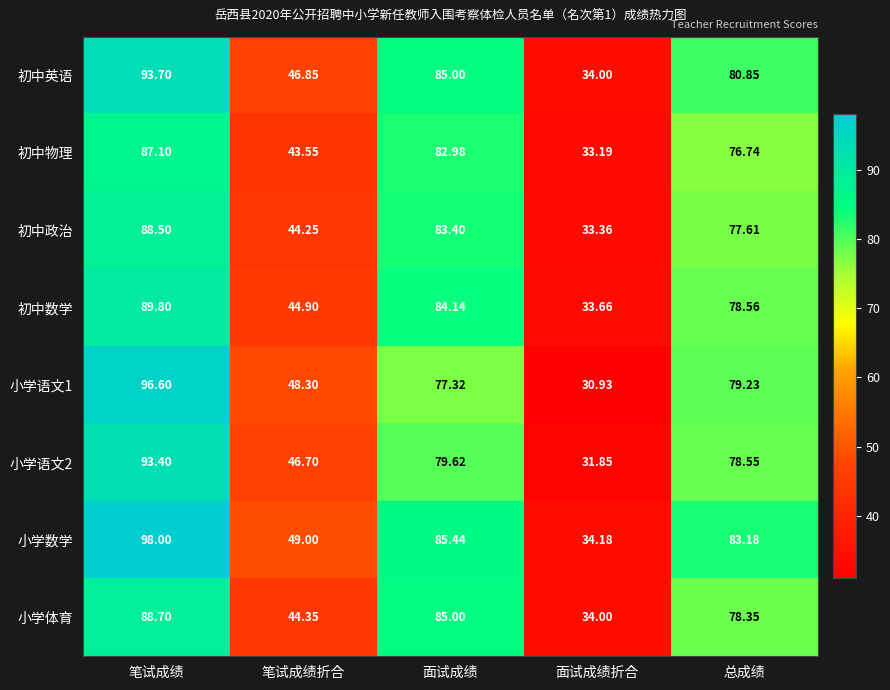

Rank the categories by 小学语文2 value from highest to lowest.

笔试成绩, 面试成绩, 总成绩, 笔试成绩折合, 面试成绩折合